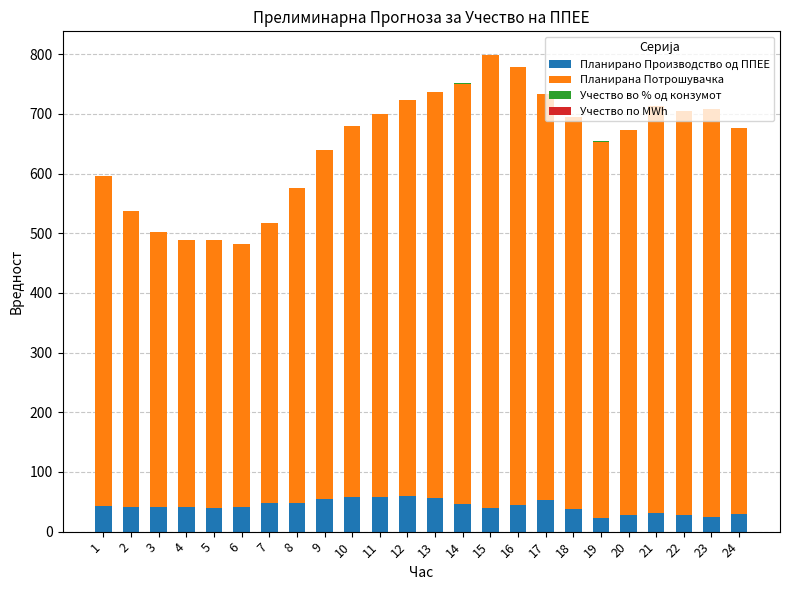

The value of Планирано Производство од ППЕЕ at 21 is 30.5. True or false?

True